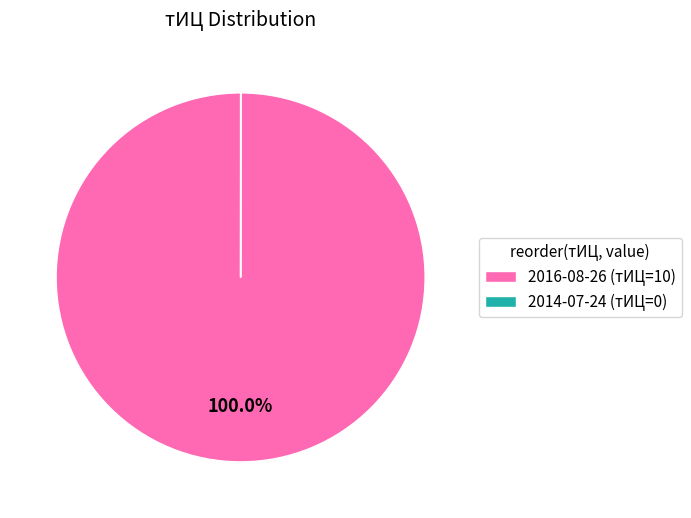

Does 2016-08-26 (тИЦ=10) account for over 50% of the chart?

Yes